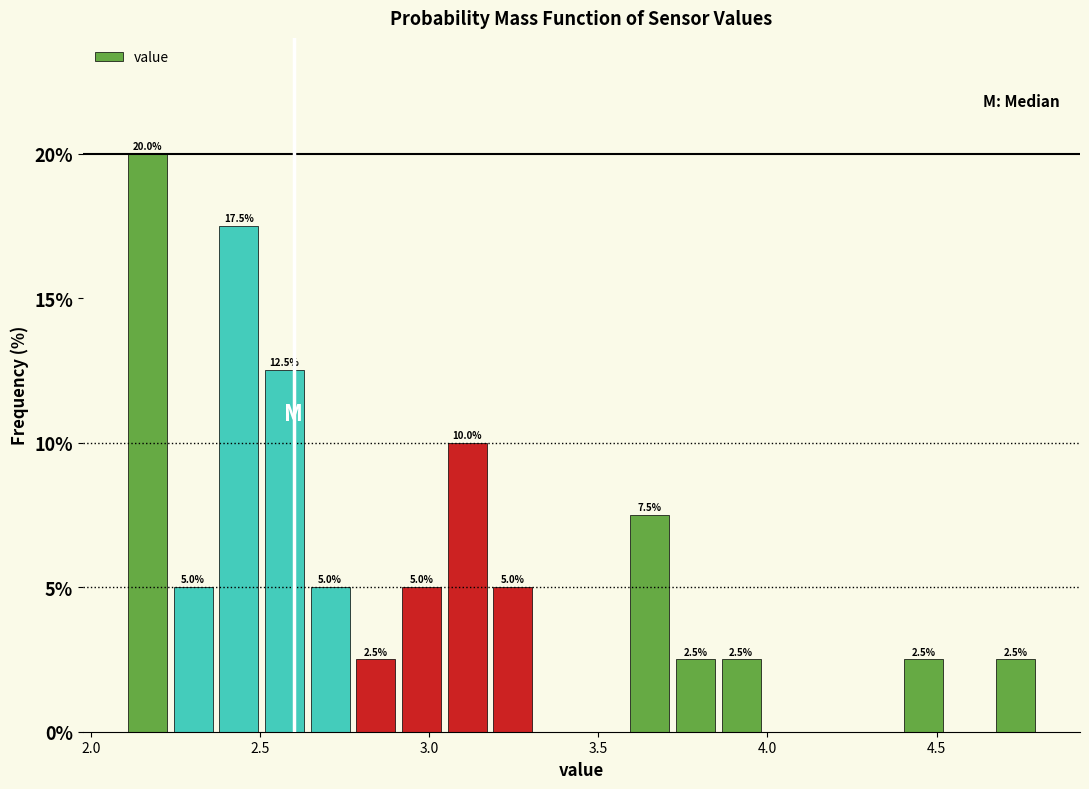

Read against the x-axis, roughly where is the centre of the tallest bar?

2.15